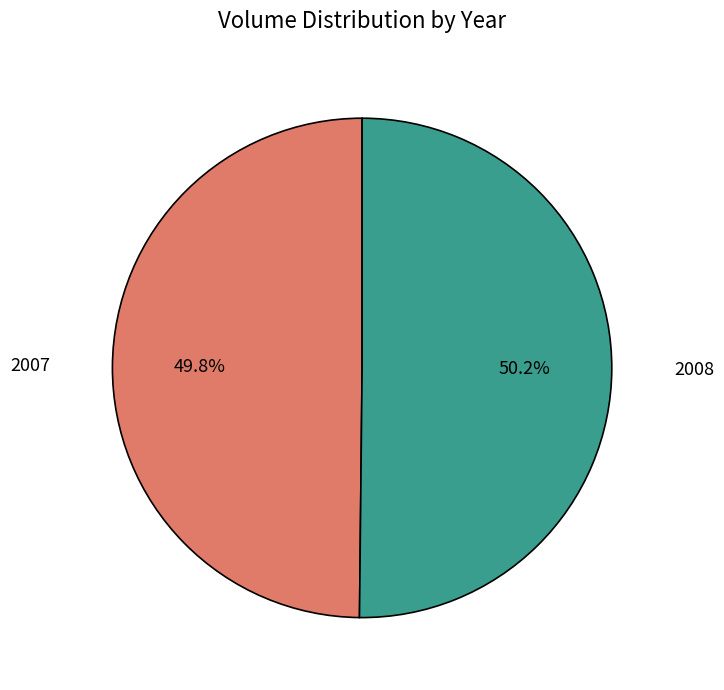

How many segments does this pie chart have?

2